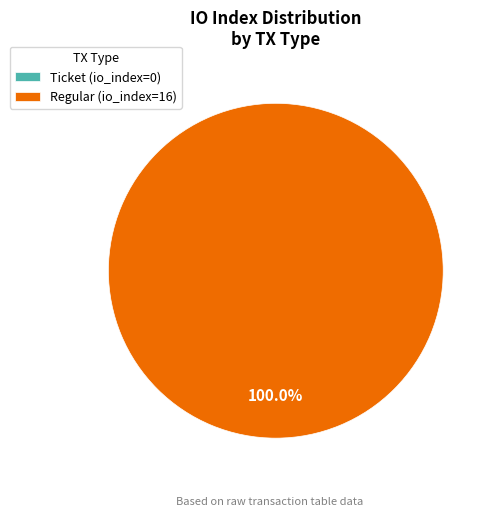

Is the sum of Regular (io_index=16) and Ticket (io_index=0) greater than half?

Yes